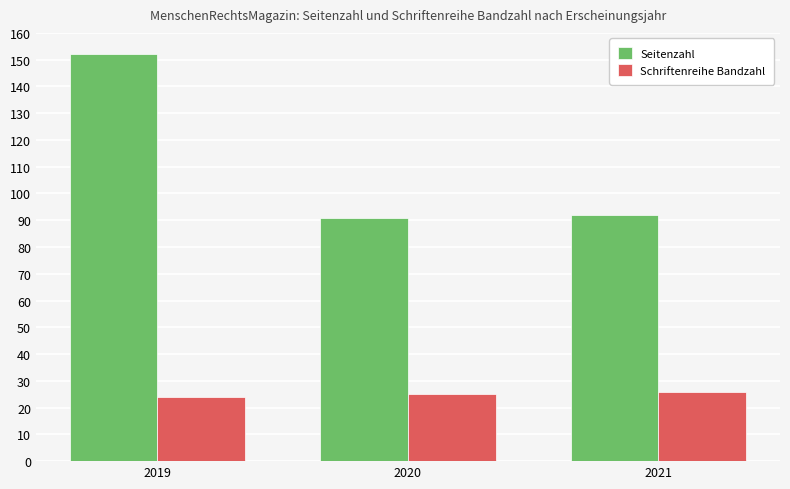

At how many categories does at least one series exceed 88?

3